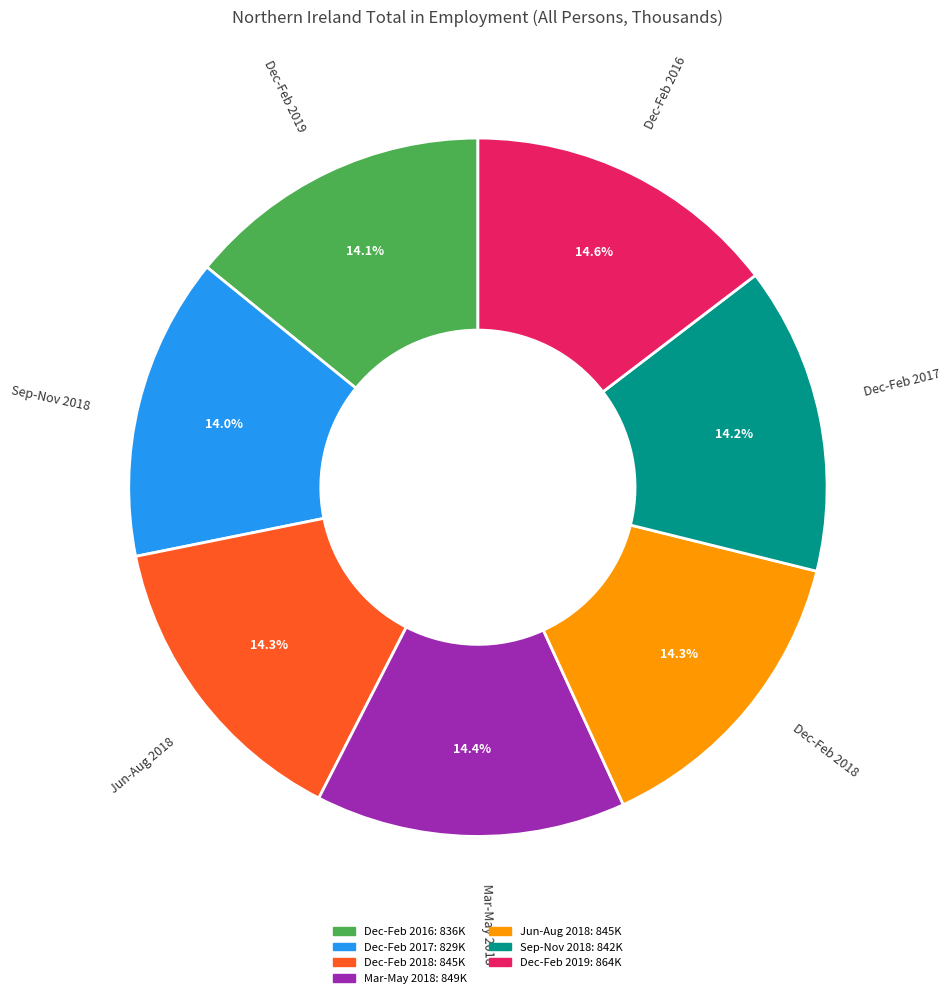

Does Jun-Aug 2018 represent more than half of the total?

No